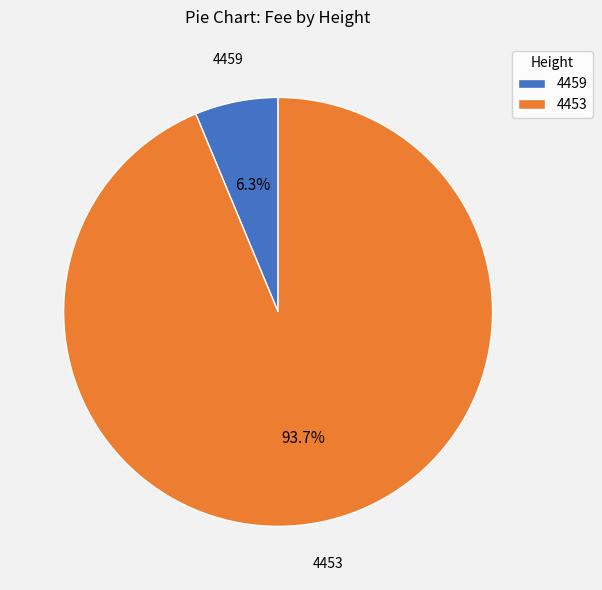

Does 4459 account for over 50% of the chart?

No